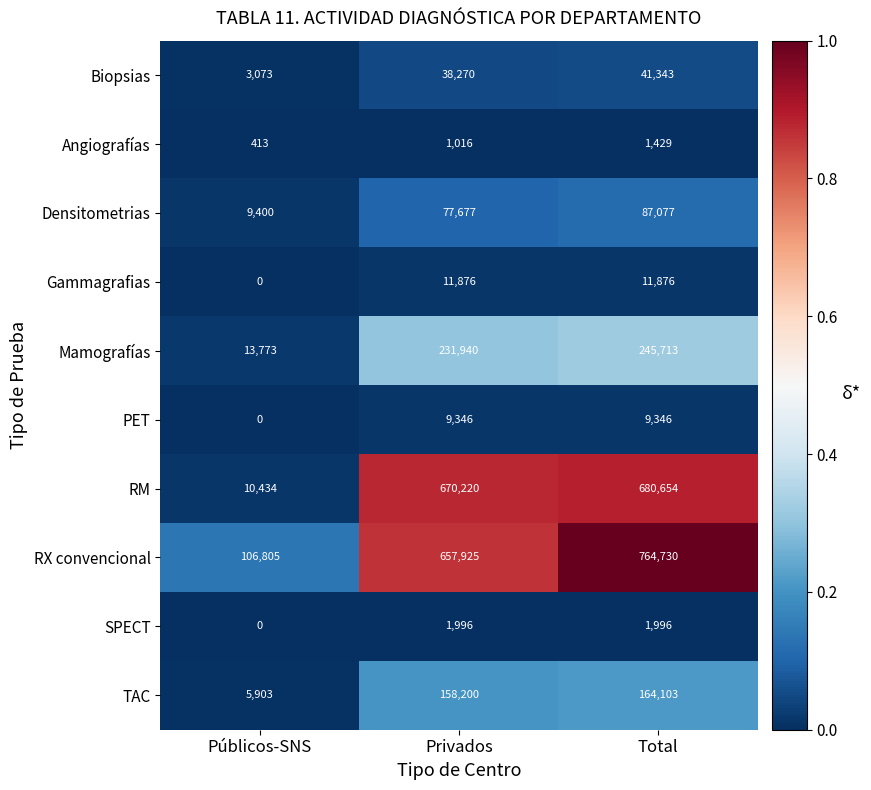

What is the total value across all series at Públicos-SNS?

149801